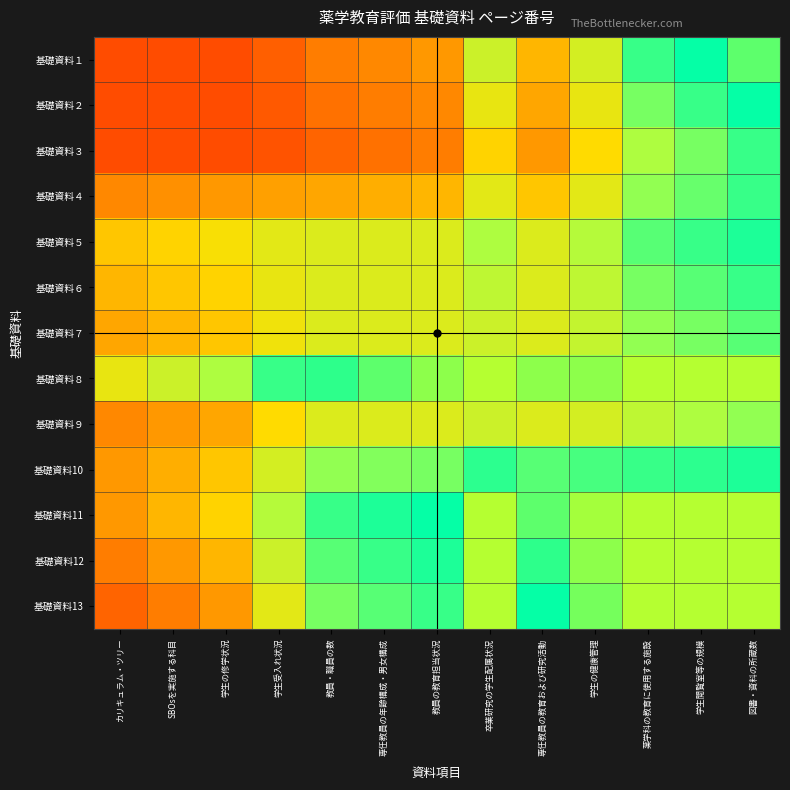

Reading left to right, extract all data points from this chart.

基礎資料１: カリキュラム・ツリー=3.0	SBOsを実施する科目=3.0	学生の修学状況=3.0	学生受入れ状況=3.2	教員・職員の数=3.6	専任教員の年齢構成・男女構成=3.8	教員の教育担当状況=3.9	卒業研究の学生配属状況=5.2	専任教員の教育および研究活動=4.2	学生の健康管理=5.1	薬学科の教育に使用する施設=6.1	学生閲覧室等の規模=6.4	図書・資料の所蔵数=6.7
基礎資料２: カリキュラム・ツリー=3.0	SBOsを実施する科目=3.0	学生の修学状況=3.0	学生受入れ状況=3.2	教員・職員の数=3.5	専任教員の年齢構成・男女構成=3.6	教員の教育担当状況=3.8	卒業研究の学生配属状況=4.8	専任教員の教育および研究活動=4.1	学生の健康管理=4.8	薬学科の教育に使用する施設=5.8	学生閲覧室等の規模=6.1	図書・資料の所蔵数=6.4
基礎資料３: カリキュラム・ツリー=3.0	SBOsを実施する科目=3.0	学生の修学状況=3.0	学生受入れ状況=3.1	教員・職員の数=3.3	専任教員の年齢構成・男女構成=3.5	教員の教育担当状況=3.6	卒業研究の学生配属状況=4.5	専任教員の教育および研究活動=3.9	学生の健康管理=4.6	薬学科の教育に使用する施設=5.5	学生閲覧室等の規模=5.8	図書・資料の所蔵数=6.1
基礎資料４: カリキュラム・ツリー=3.8	SBOsを実施する科目=3.8	学生の修学状況=3.9	学生受入れ状況=4.0	教員・職員の数=4.1	専任教員の年齢構成・男女構成=4.2	教員の教育担当状況=4.2	卒業研究の学生配属状況=4.9	専任教員の教育および研究活動=4.4	学生の健康管理=4.9	薬学科の教育に使用する施設=5.6	学生閲覧室等の規模=5.8	図書・資料の所蔵数=6.1
基礎資料５: カリキュラム・ツリー=4.4	SBOsを実施する科目=4.5	学生の修学状況=4.7	学生受入れ状況=4.9	教員・職員の数=5.0	専任教員の年齢構成・男女構成=5.0	教員の教育担当状況=5.0	卒業研究の学生配属状況=5.5	専任教員の教育および研究活動=5.0	学生の健康管理=5.4	薬学科の教育に使用する施設=5.9	学生閲覧室等の規模=6.1	図書・資料の所蔵数=6.2
基礎資料６: カリキュラム・ツリー=4.2	SBOsを実施する科目=4.4	学生の修学状況=4.5	学生受入れ状況=4.8	教員・職員の数=5.0	専任教員の年齢構成・男女構成=5.0	教員の教育担当状況=5.0	卒業研究の学生配属状況=5.3	専任教員の教育および研究活動=5.0	学生の健康管理=5.3	薬学科の教育に使用する施設=5.8	学生閲覧室等の規模=5.9	図書・資料の所蔵数=6.1
基礎資料７: カリキュラム・ツリー=4.1	SBOsを実施する科目=4.2	学生の修学状況=4.4	学生受入れ状況=4.8	教員・職員の数=5.0	専任教員の年齢構成・男女構成=5.0	教員の教育担当状況=5.0	卒業研究の学生配属状況=5.2	専任教員の教育および研究活動=5.0	学生の健康管理=5.2	薬学科の教育に使用する施設=5.6	学生閲覧室等の規模=5.8	図書・資料の所蔵数=5.9
基礎資料８: カリキュラム・ツリー=4.8	SBOsを実施する科目=5.2	学生の修学状況=5.5	学生受入れ状況=6.1	教員・職員の数=6.5	専任教員の年齢構成・男女構成=6.7	教員の教育担当状況=6.8	卒業研究の学生配属状況=7.0	専任教員の教育および研究活動=6.8	学生の健康管理=6.8	薬学科の教育に使用する施設=7.0	学生閲覧室等の規模=7.0	図書・資料の所蔵数=7.0
基礎資料９: カリキュラム・ツリー=3.8	SBOsを実施する科目=3.9	学生の修学状況=4.1	学生受入れ状況=4.6	教員・職員の数=5.0	専任教員の年齢構成・男女構成=5.0	教員の教育担当状況=5.0	卒業研究の学生配属状況=5.2	専任教員の教育および研究活動=5.0	学生の健康管理=5.1	薬学科の教育に使用する施設=5.3	学生閲覧室等の規模=5.5	図書・資料の所蔵数=5.6
基礎資料10: カリキュラム・ツリー=3.9	SBOsを実施する科目=4.2	学生の修学状況=4.4	学生受入れ状況=5.1	教員・職員の数=5.6	専任教員の年齢構成・男女構成=5.7	教員の教育担当状況=5.8	卒業研究の学生配属状況=6.2	専任教員の教育および研究活動=5.9	学生の健康管理=6.0	薬学科の教育に使用する施設=6.1	学生閲覧室等の規模=6.2	図書・資料の所蔵数=6.2
基礎資料11: カリキュラム・ツリー=3.9	SBOsを実施する科目=4.2	学生の修学状況=4.5	学生受入れ状況=5.4	教員・職員の数=6.1	専任教員の年齢構成・男女構成=6.2	教員の教育担当状況=6.4	卒業研究の学生配属状況=7.0	専任教員の教育および研究活動=6.7	学生の健康管理=6.9	薬学科の教育に使用する施設=7.0	学生閲覧室等の規模=7.0	図書・資料の所蔵数=7.0
基礎資料12: カリキュラム・ツリー=3.6	SBOsを実施する科目=3.9	学生の修学状況=4.2	学生受入れ状況=5.2	教員・職員の数=5.9	専任教員の年齢構成・男女構成=6.1	教員の教育担当状況=6.2	卒業研究の学生配属状況=7.0	専任教員の教育および研究活動=6.5	学生の健康管理=6.8	薬学科の教育に使用する施設=7.0	学生閲覧室等の規模=7.0	図書・資料の所蔵数=7.0
基礎資料13: カリキュラム・ツリー=3.3	SBOsを実施する科目=3.6	学生の修学状況=3.9	学生受入れ状況=4.9	教員・職員の数=5.8	専任教員の年齢構成・男女構成=5.9	教員の教育担当状況=6.1	卒業研究の学生配属状況=7.0	専任教員の教育および研究活動=6.4	学生の健康管理=6.8	薬学科の教育に使用する施設=7.0	学生閲覧室等の規模=7.0	図書・資料の所蔵数=7.0